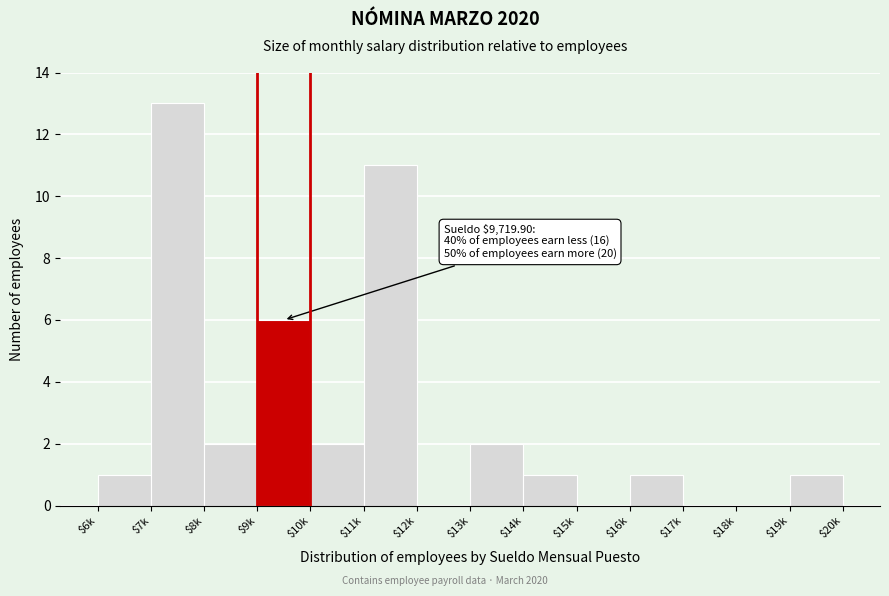

The value at $7k is 20. True or false?

False